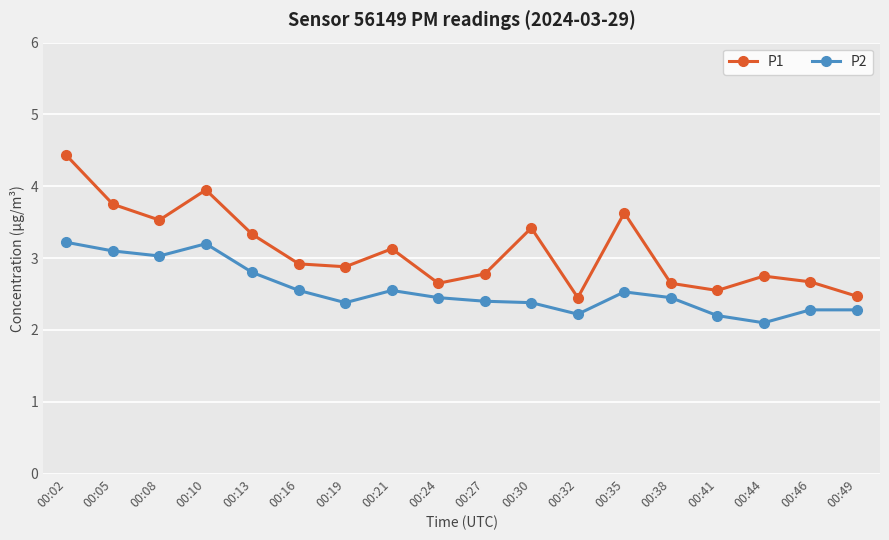

True or false: P2 and P1 cross at least once.

False